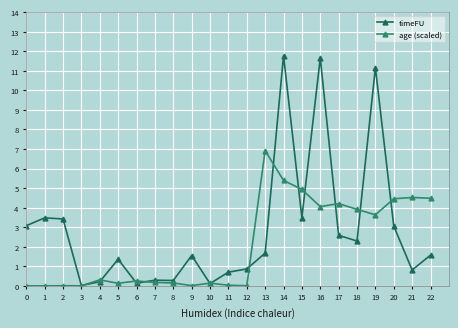

True or false: timeFU has more than 2 points higher than both neighbors.

True